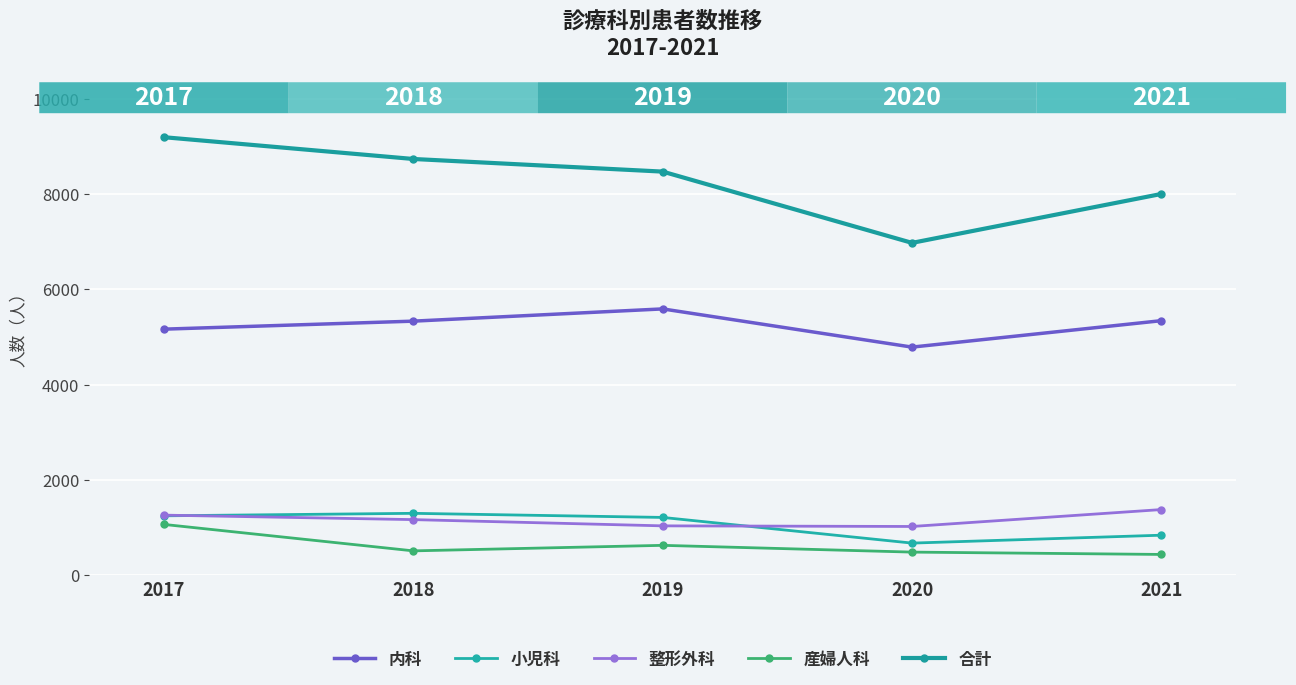

At which category does 合計 reach its first local valley?

2020